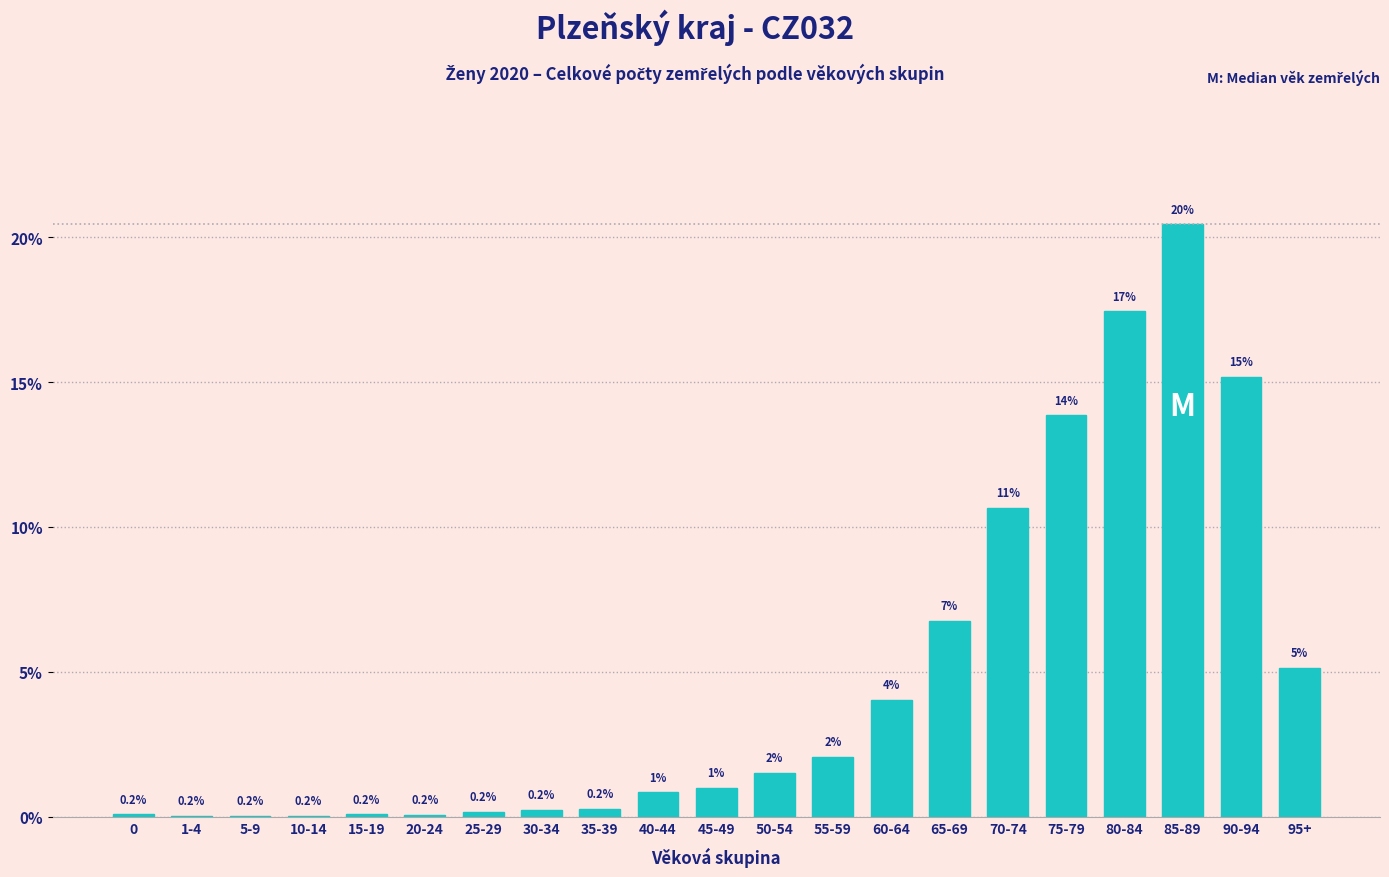

Which label corresponds to the largest value in the chart?

85-89